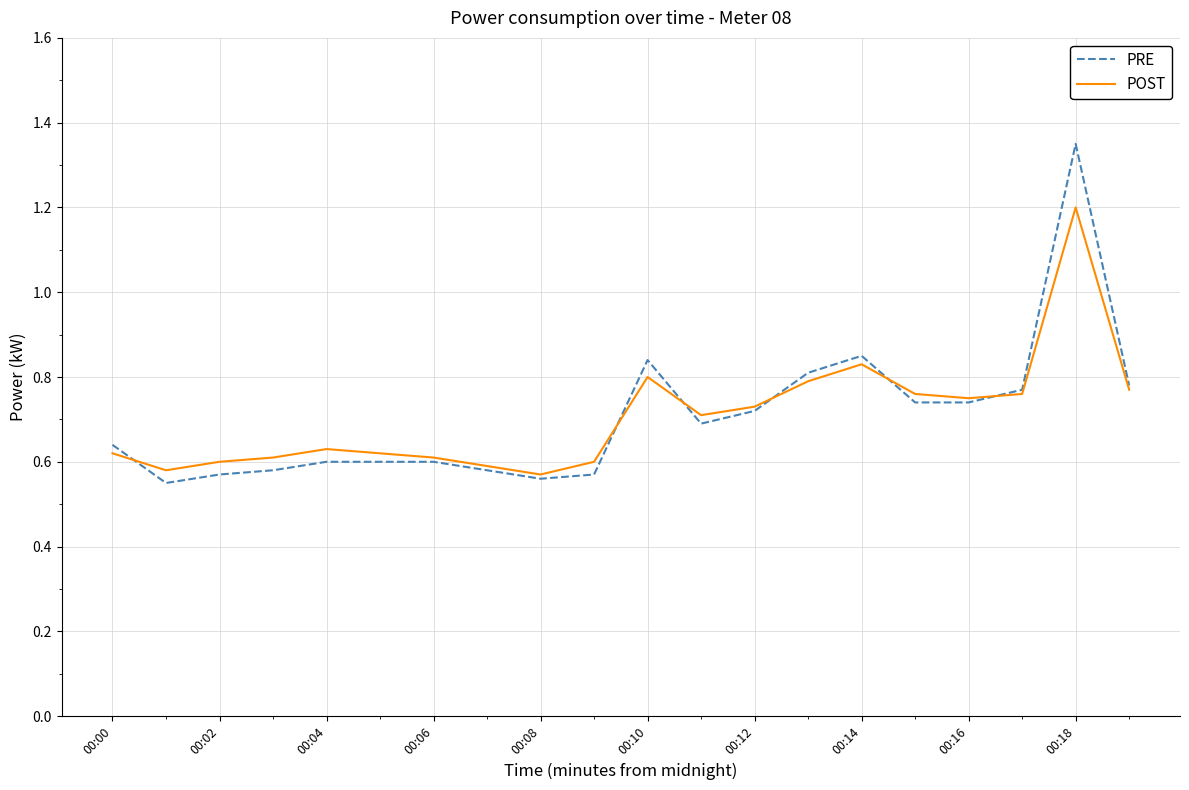

Which series has the widest spread of values?

PRE